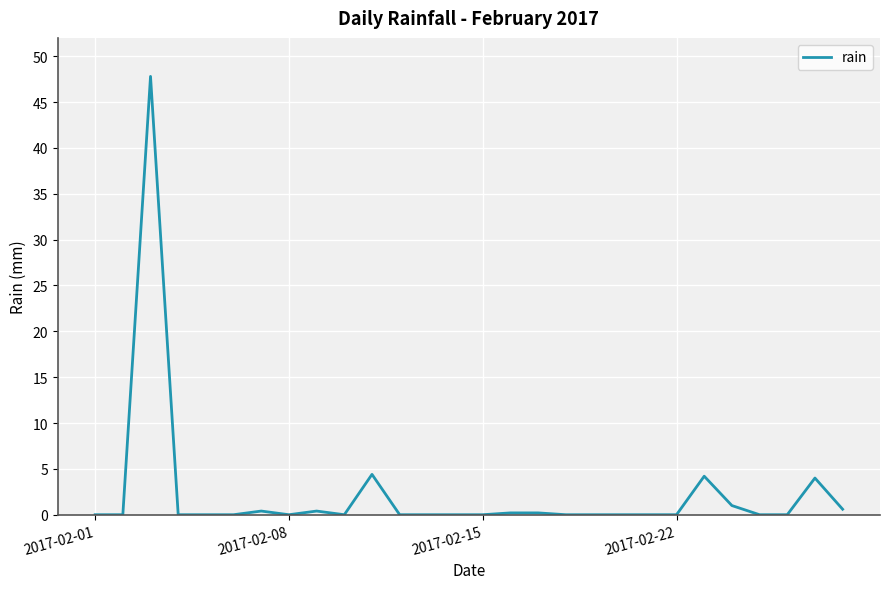

What is the difference between the maximum and second lowest values?

47.8